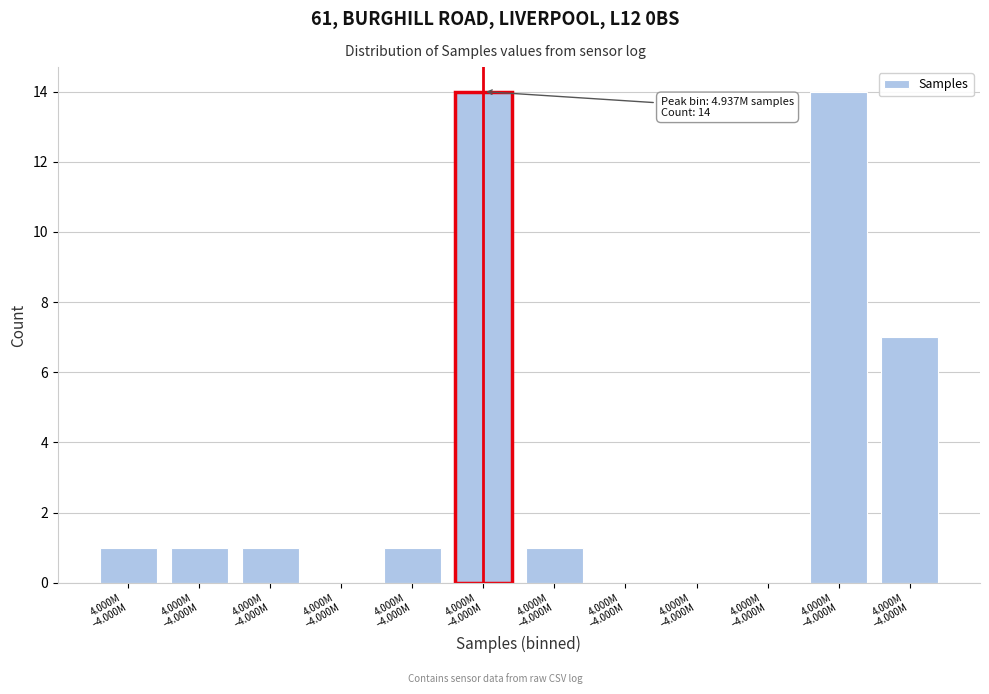

Are the bars horizontal?

No